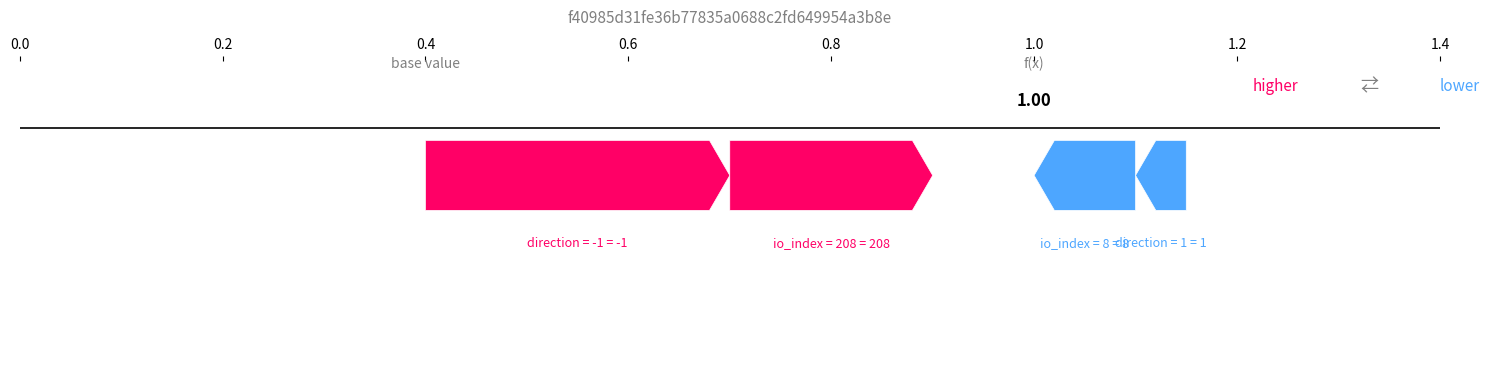

At which category is the sum across all series the highest?

io_index